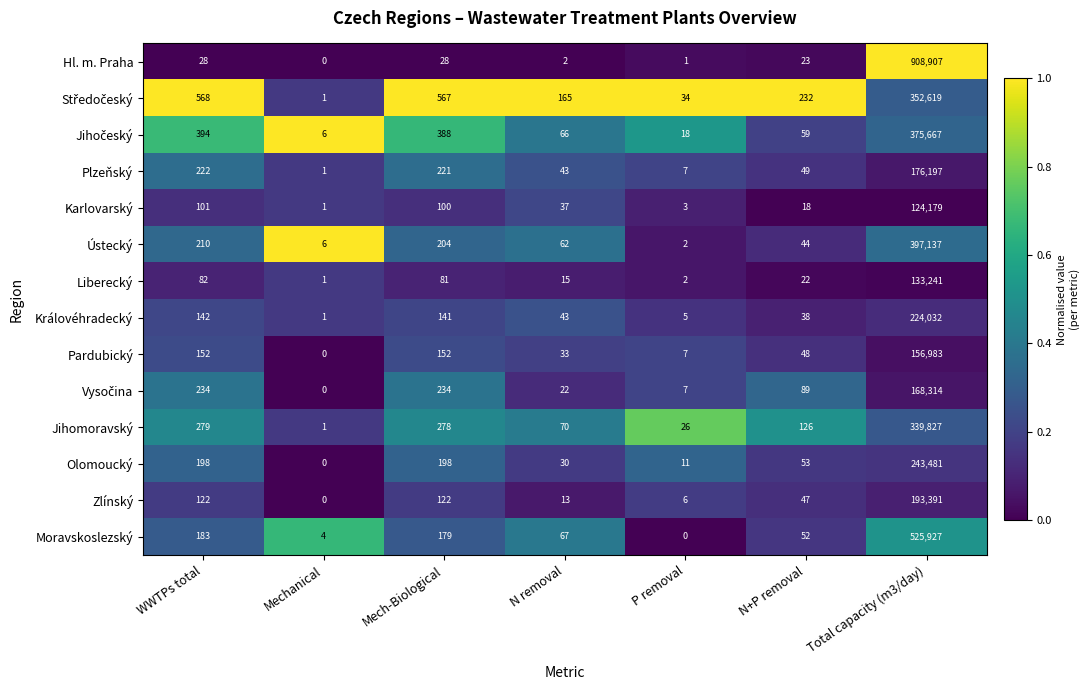

List the labels in order of Moravskoslezský value, smallest first.

P removal, Mechanical, N+P removal, N removal, Mech-Biological, WWTPs total, Total capacity (m3/day)